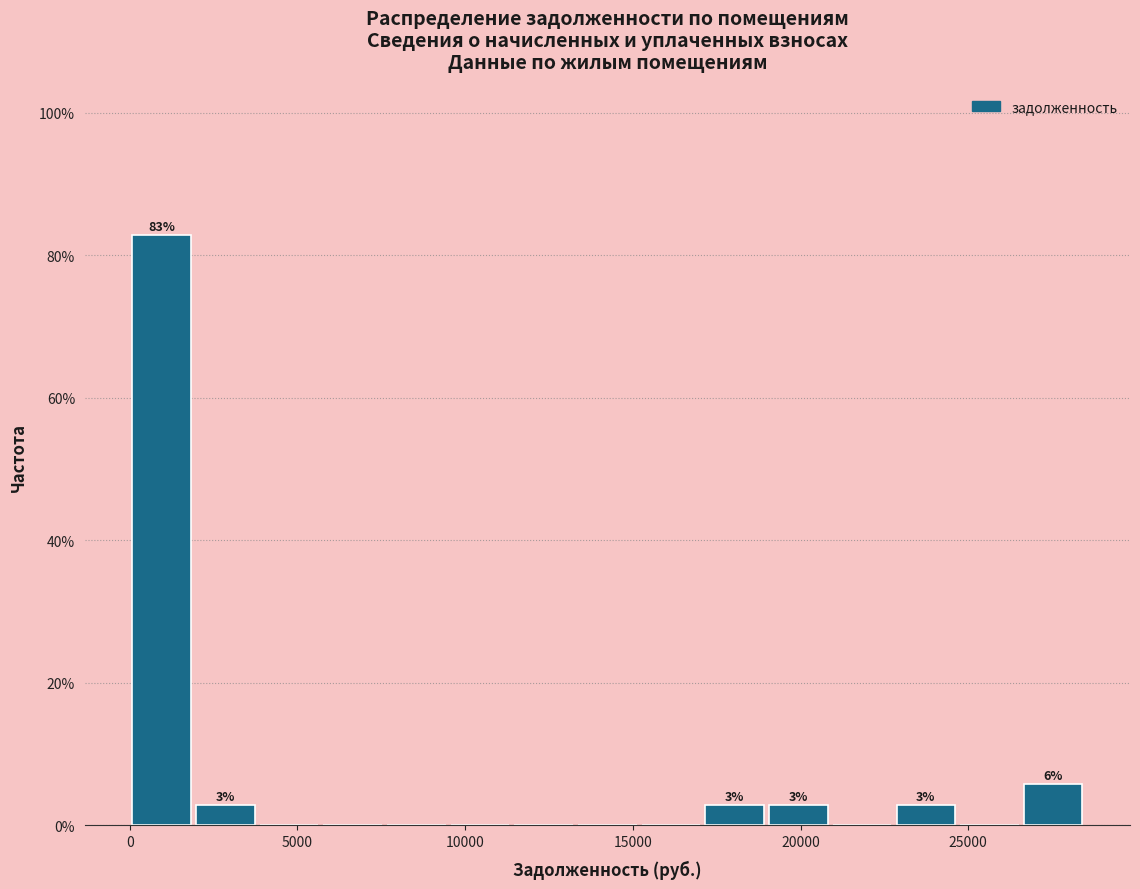

Around what value on the x-axis is the tallest bar? Give the approximate position of its centre, as read against the axis.

1000